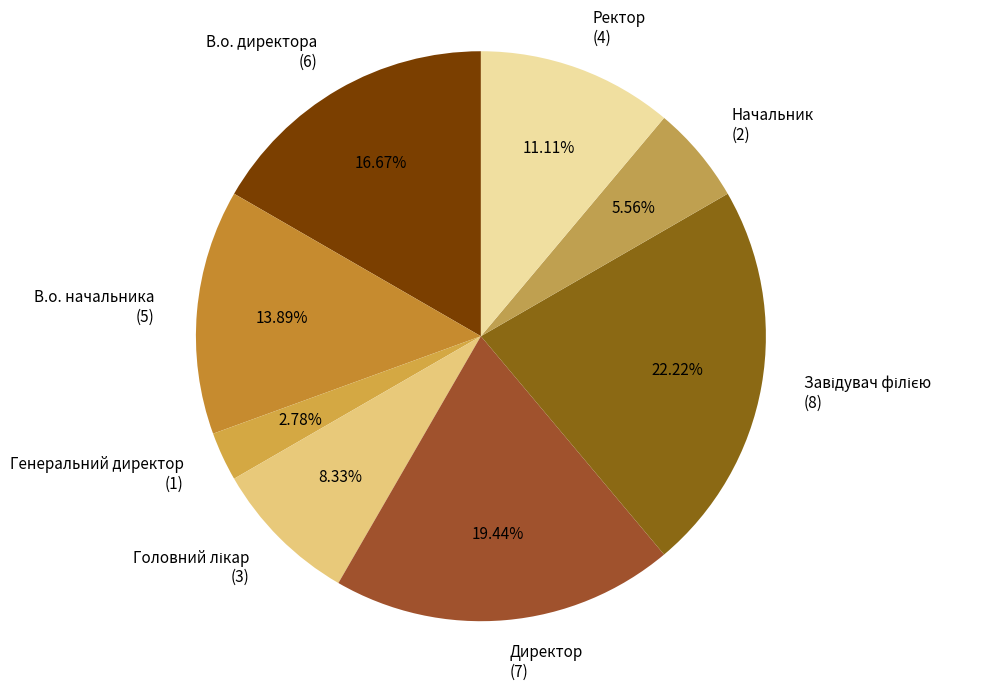

Count the number of slices in the pie.

8